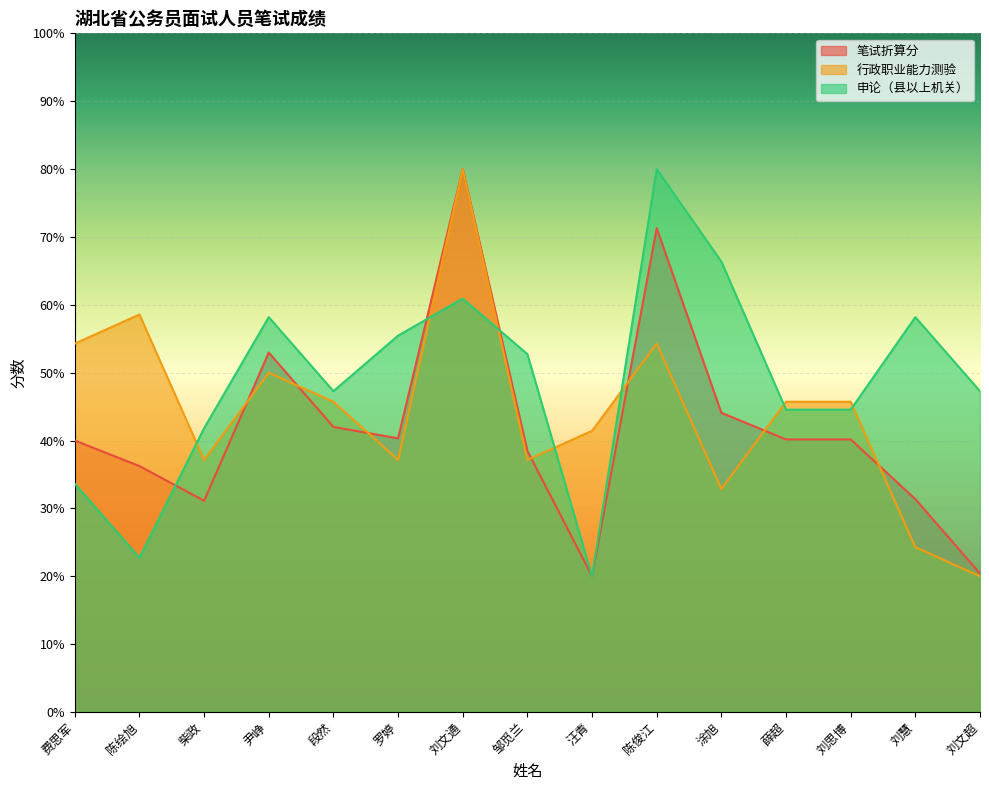

Which label corresponds to the largest value in the chart?

刘文通